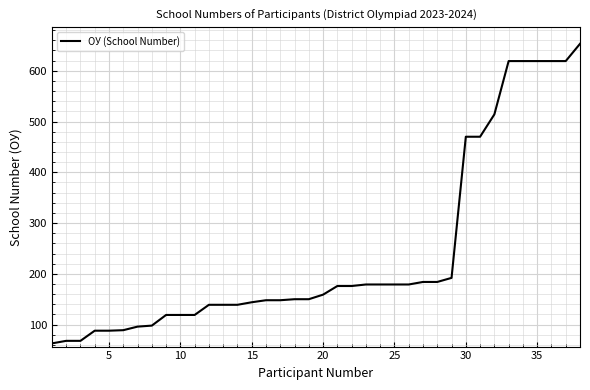

What is the difference between the maximum and minimum values?

590